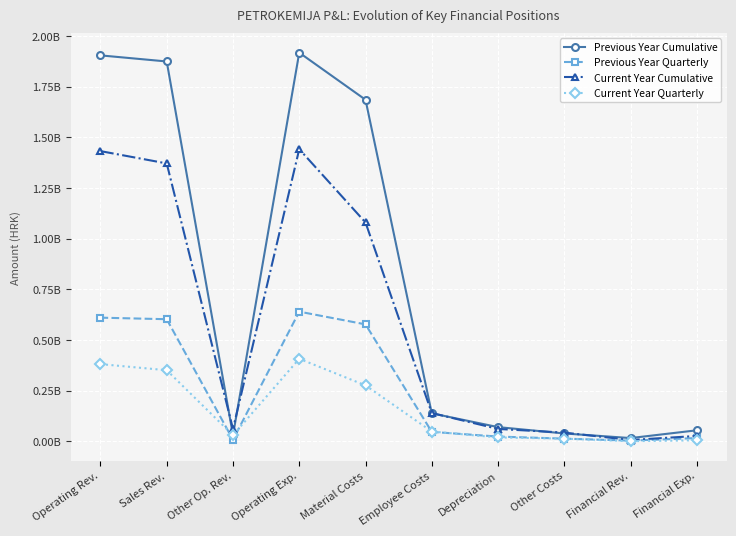

What is the value of the Previous Year Cumulative point at the 1st from the left?

1904184350